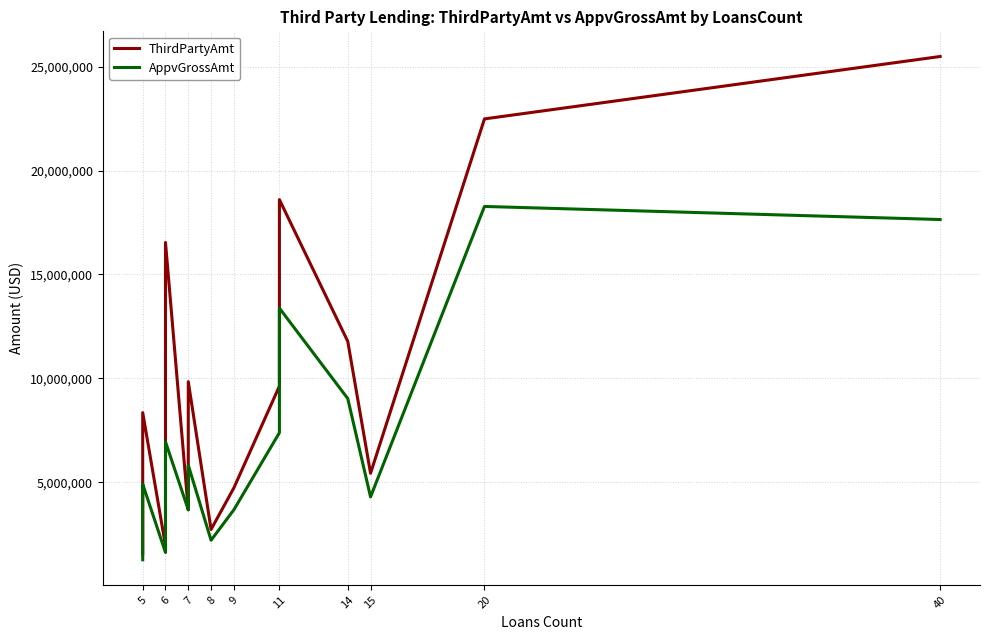

True or false: AppvGrossAmt and ThirdPartyAmt intersect in this chart.

False